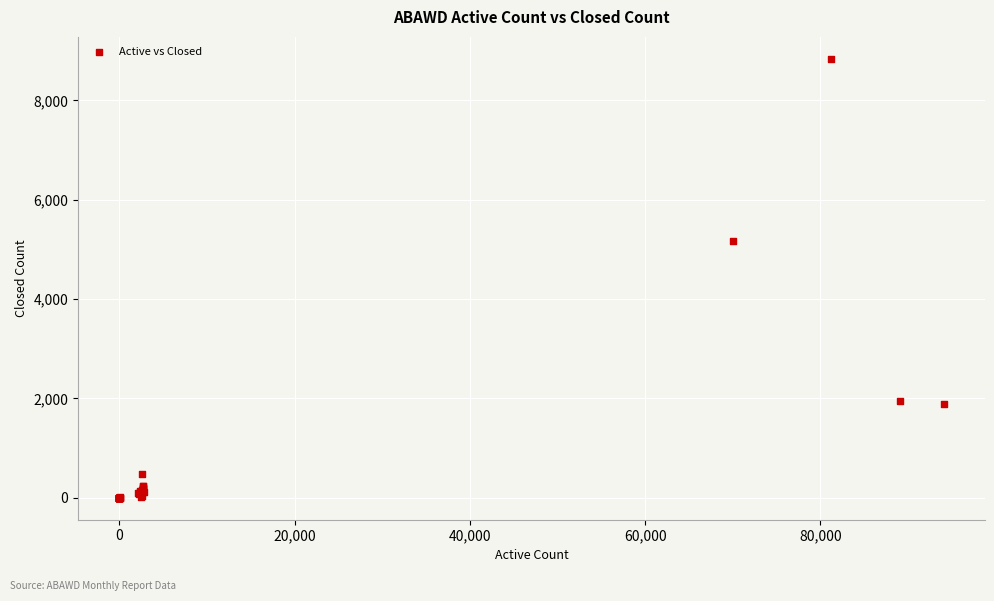

What Y value in the scatter plot is closest to 4418?

5161